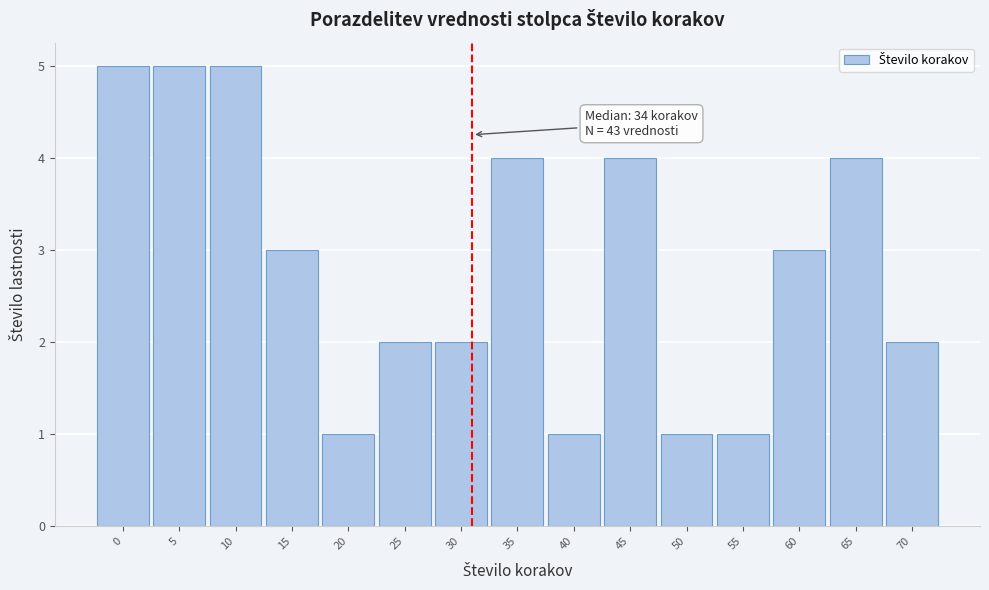

Reading left to right, extract all data points from this chart.

5	5	5	3	1	2	2	4	1	4	1	1	3	4	2